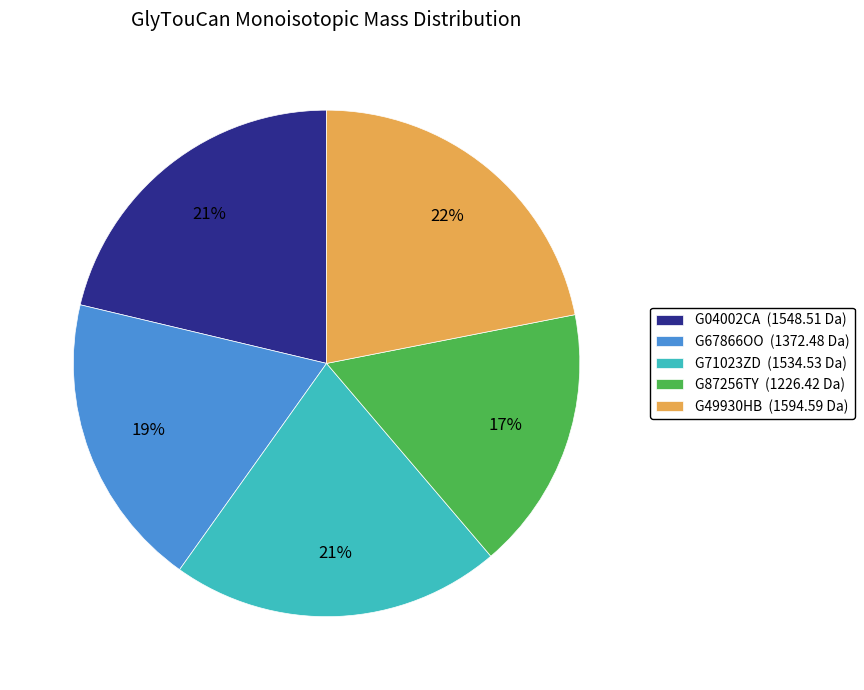

Is there a majority slice in this chart?

No